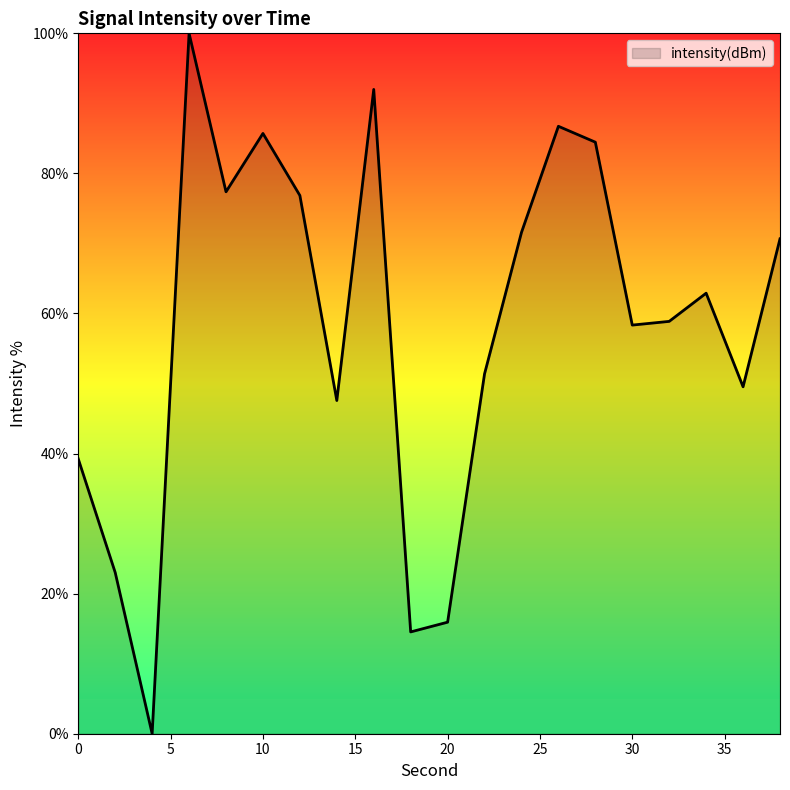

What is the greatest value displayed?

100.0